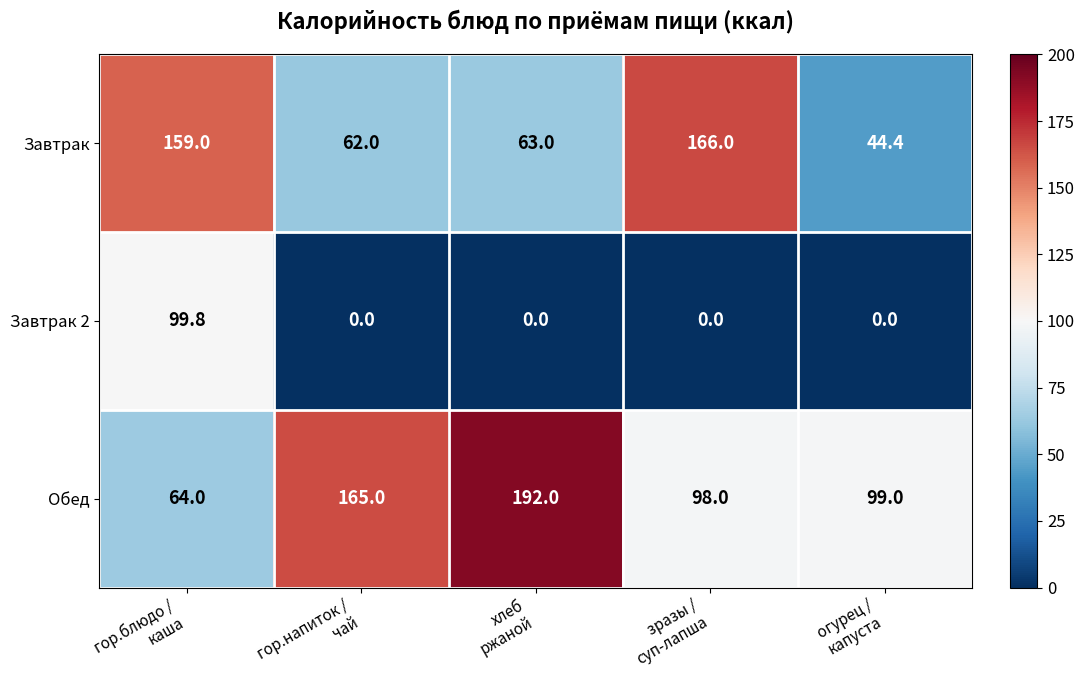

Rank the series by their maximum value, from lowest to highest.

Завтрак 2, Завтрак, Обед